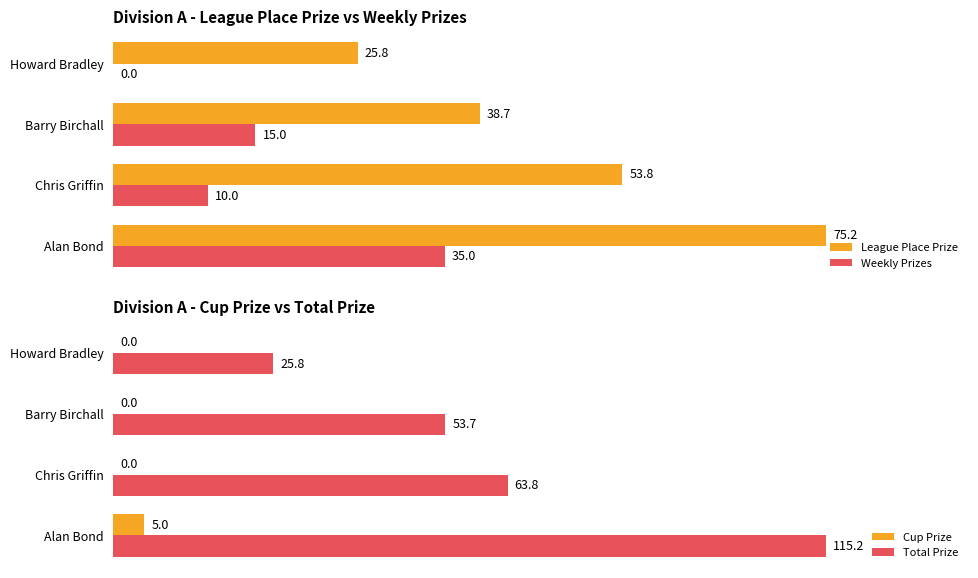

Is the value of Total Prize at Alan Bond greater than the value of Cup Prize at Barry Birchall?

Yes